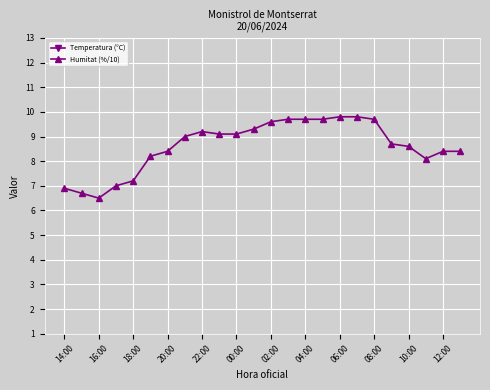

Is it true that Humitat (%/10) equals 9.2 at 22:00?

True